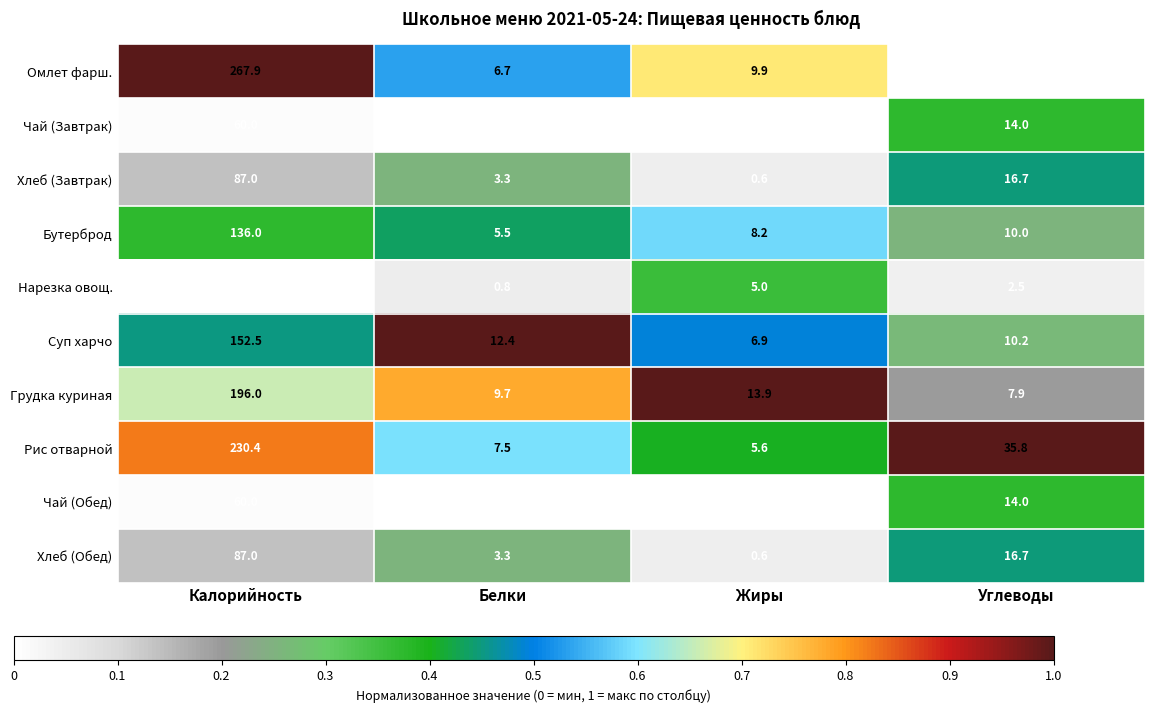

Which series has the widest spread of values?

Омлет фарш.